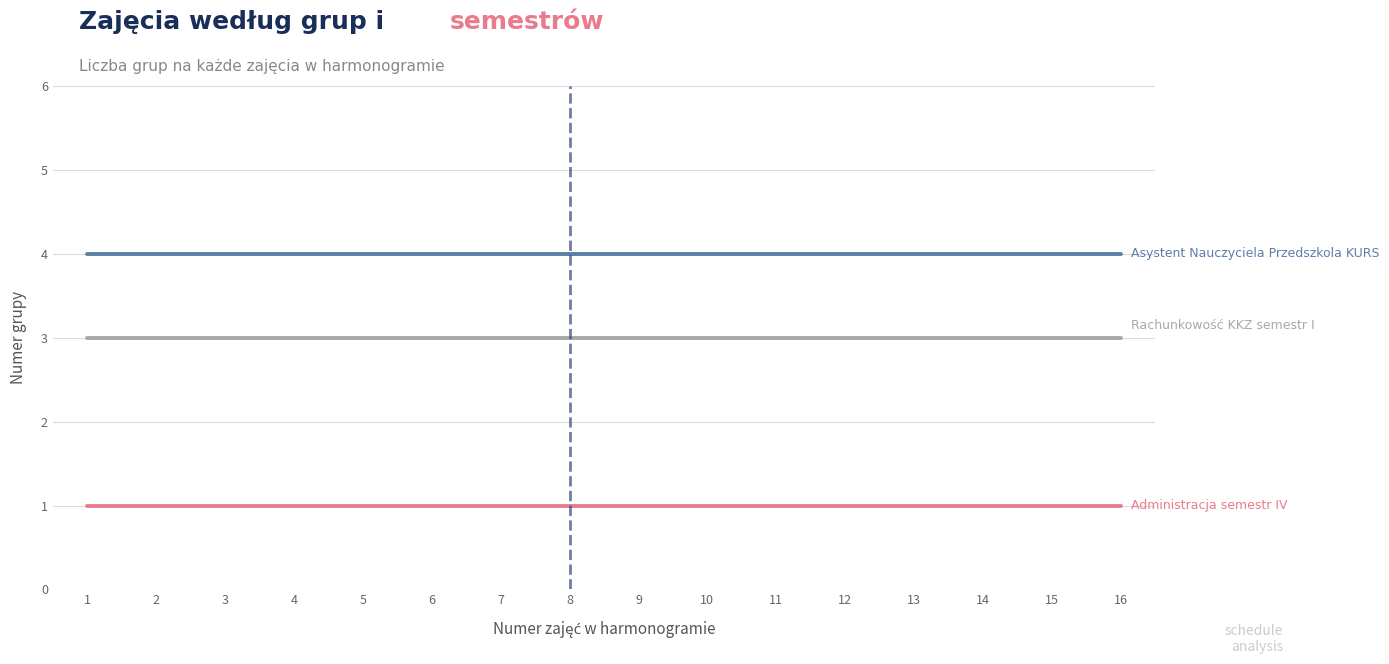

What is the total value across all series at 12?

8